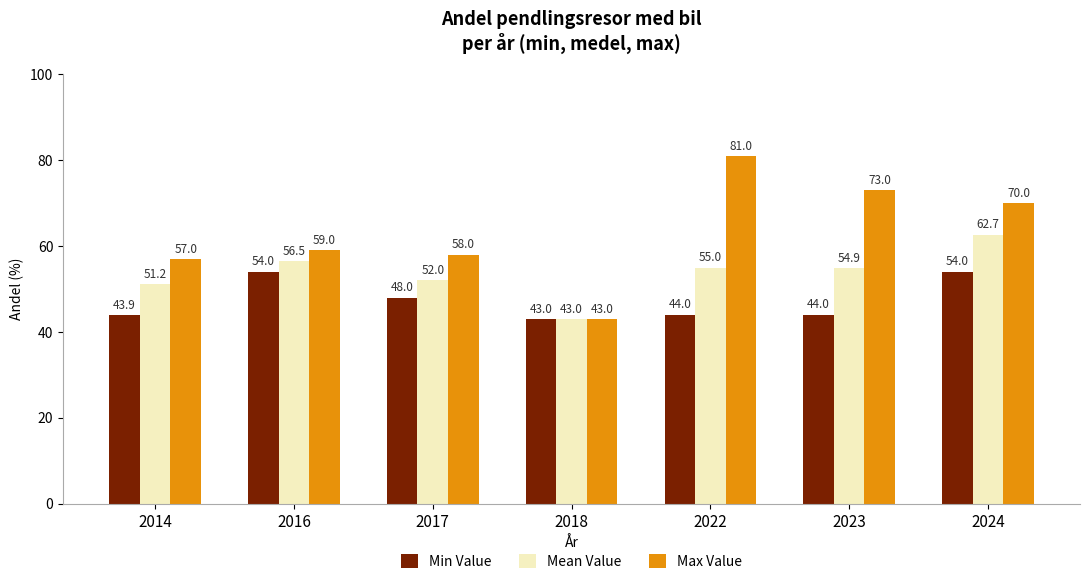

True or false: Max Value has a value of 28.2 at 2018.

False